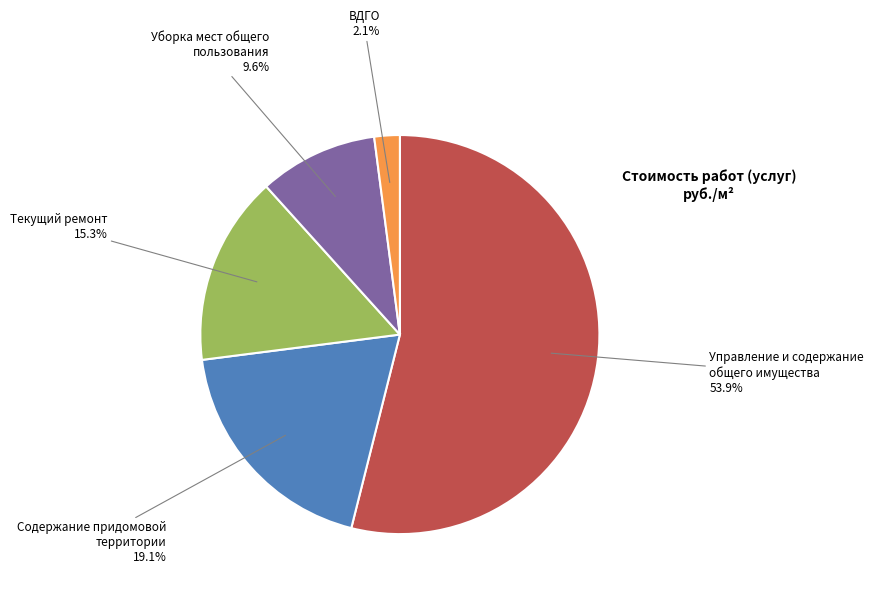

Do Управление и содержание общего имущества and Уборка мест общего пользования together represent more than half of the pie?

Yes